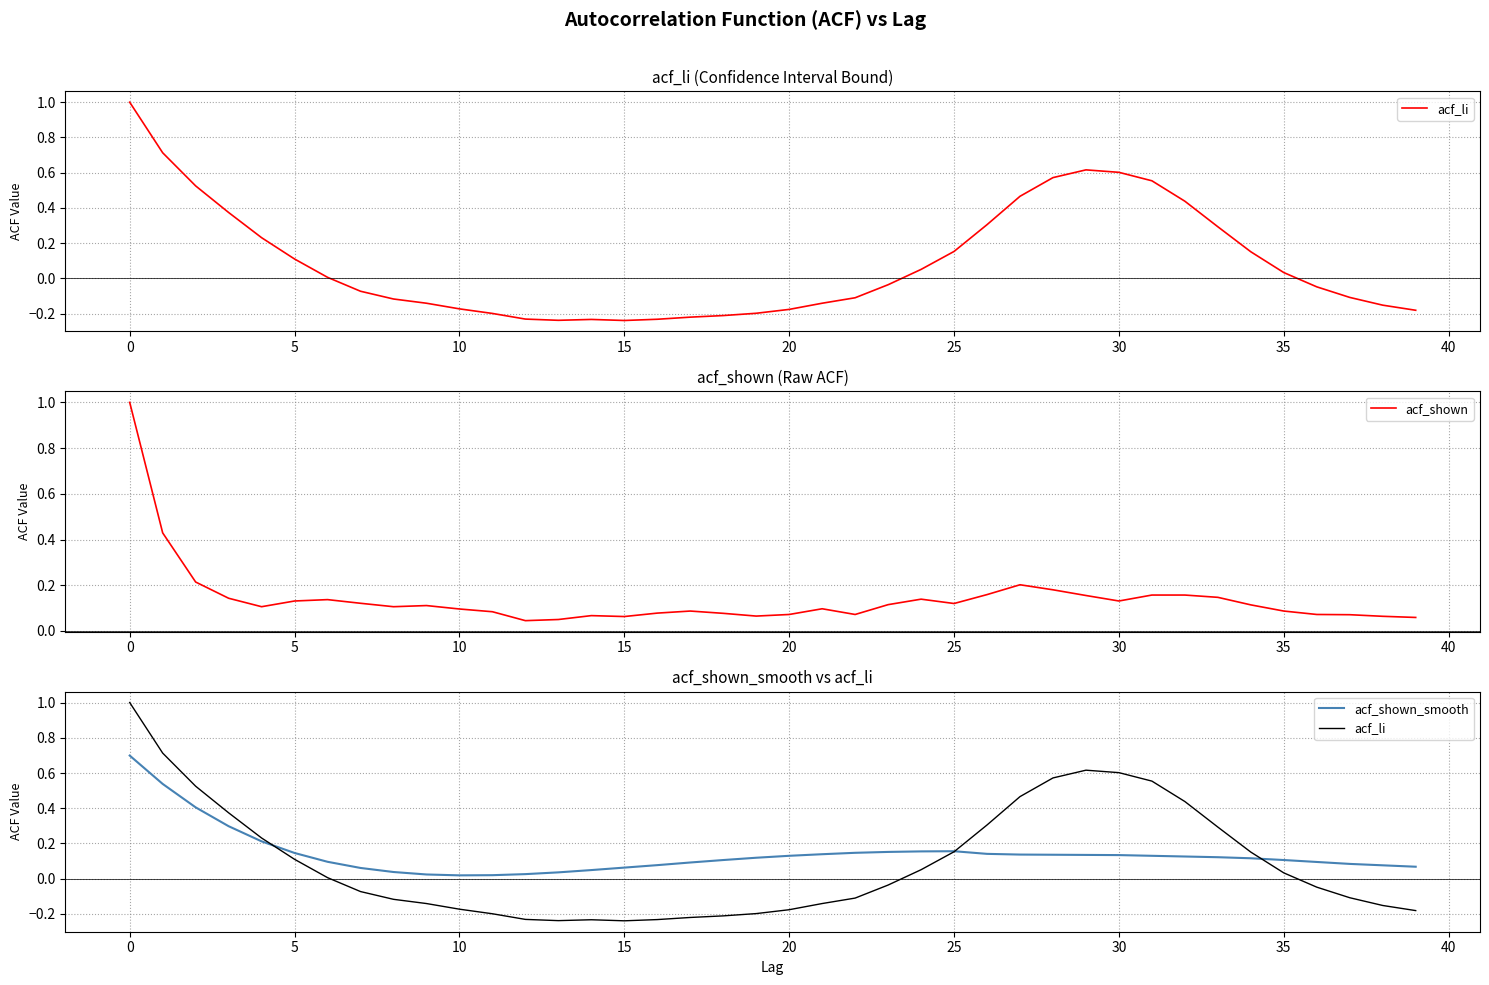

What is the difference between the maximum and minimum values in the acf_li series?

1.2